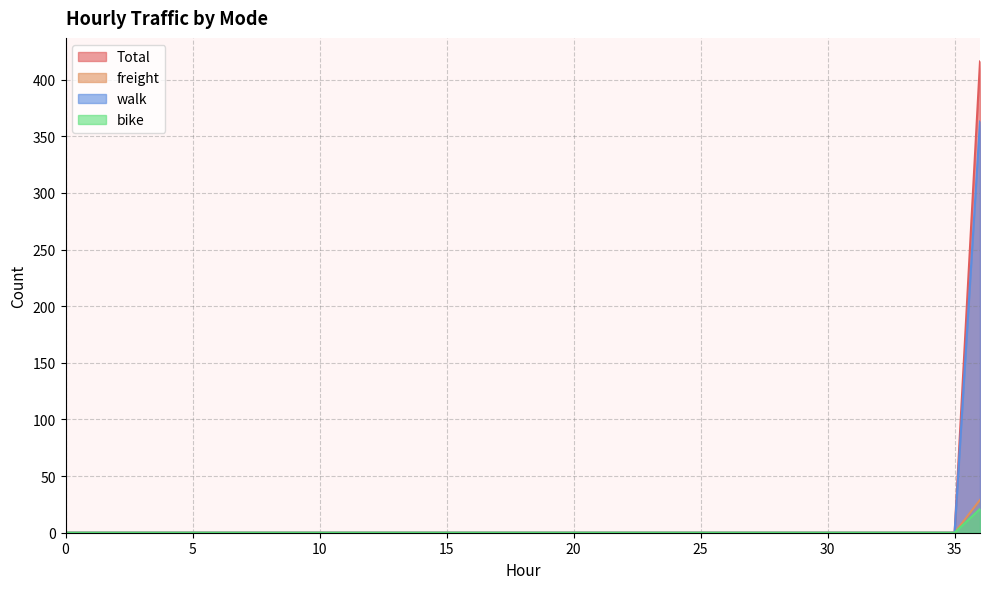

Count the number of data series in this chart.

4